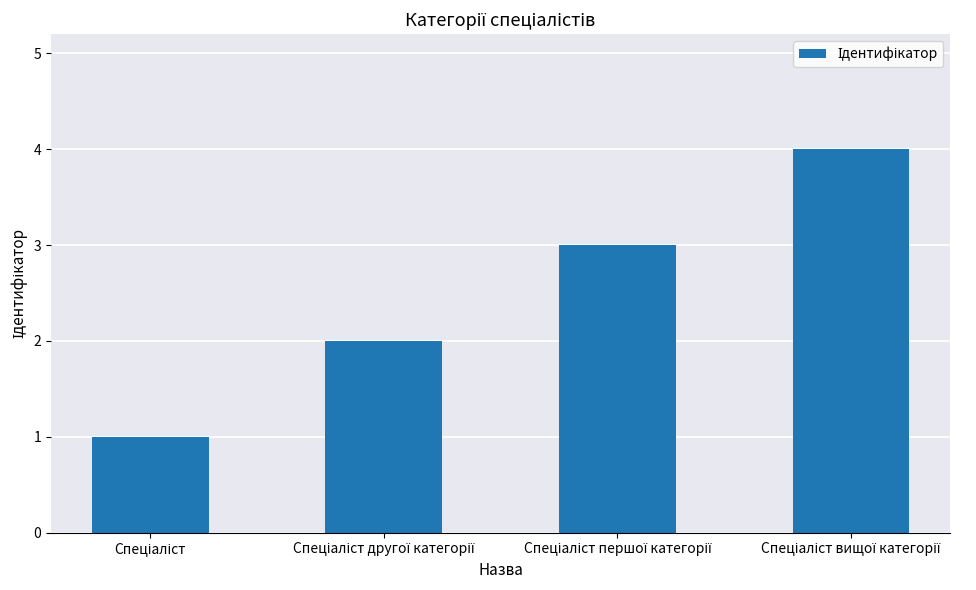

What is the difference between the maximum and minimum values?

3